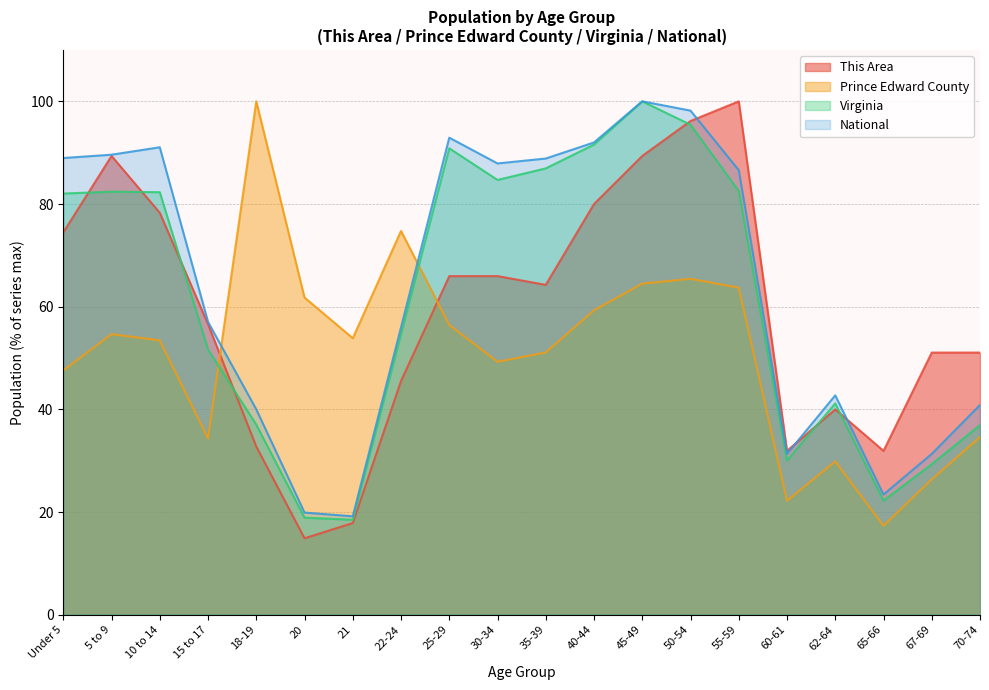

Count the number of data series in this chart.

4